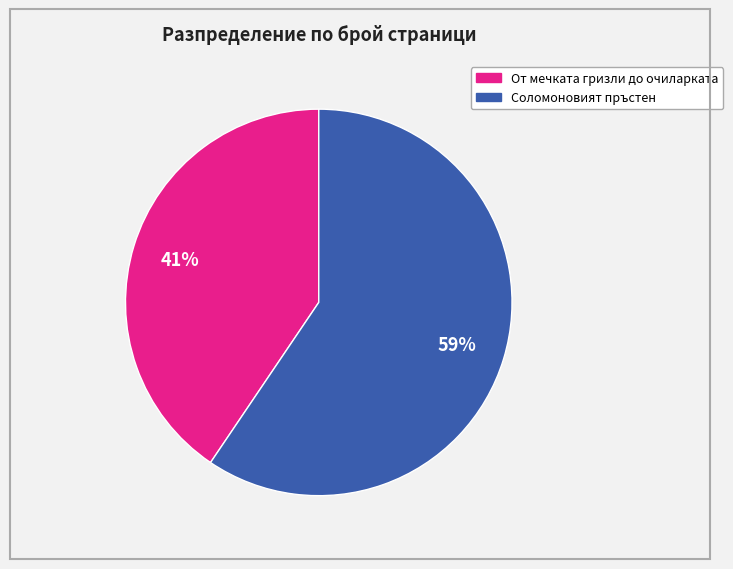

Combined, do От мечката гризли до очиларката and Соломоновият пръстен account for over 50%?

Yes